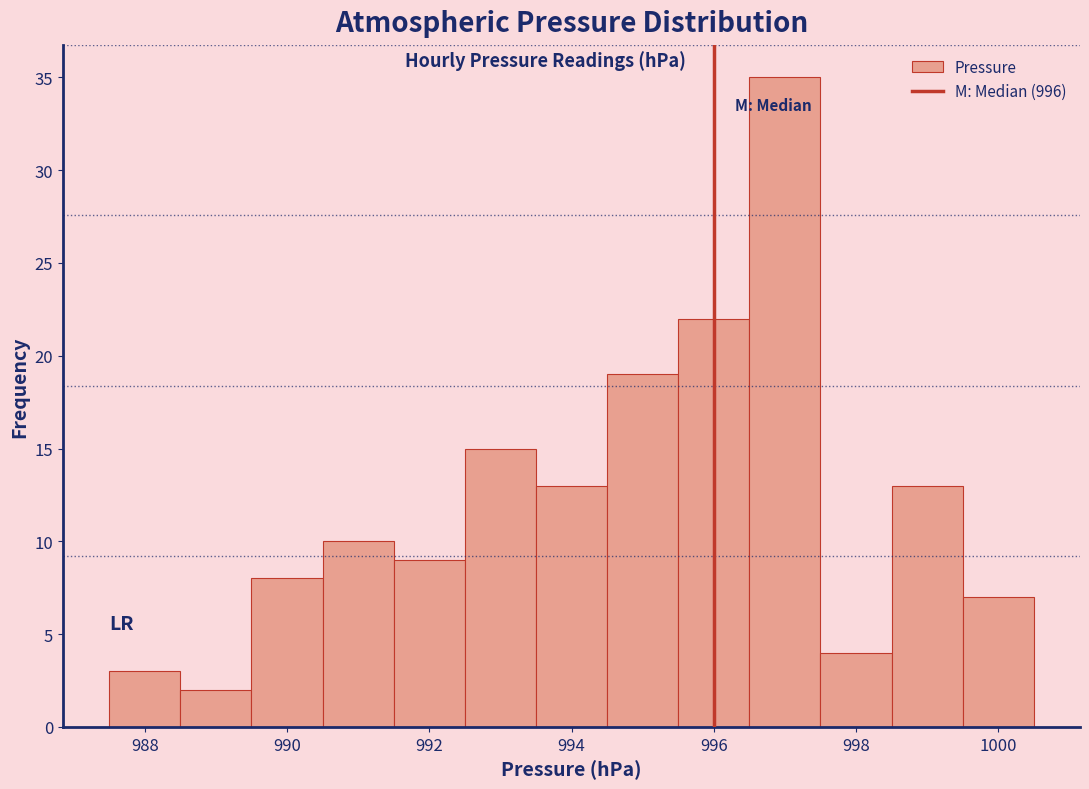

Reading left to right, transcribe this chart: for each bar, give the range it covers on the x-axis and its height. Neither the bar edges nor the heights are printed on the chart, so give them approximately, as read against the axes.

987.5 to 988.5: 3
988.5 to 989.5: 2
989.5 to 990.5: 8
990.5 to 991.5: 10
991.5 to 992.5: 9
992.5 to 993.5: 15
993.5 to 994.5: 13
994.5 to 995.5: 19
995.5 to 996.5: 22
996.5 to 997.5: 35
997.5 to 998.5: 4
998.5 to 999.5: 13
999.5 to 1000.5: 7